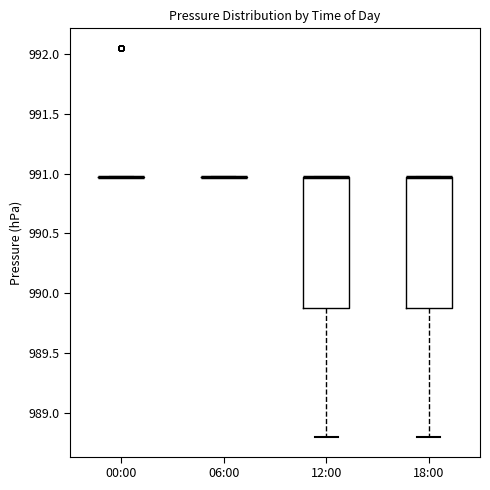

Reading left to right, transcribe this box plot: for each box, give where its median line is, the range the box spans, and where its two whiskers end, as read against the y-axis. The values are not printed on the chart, so give them approximately, as read against the axis.

00:00: box collapsed to a line at 990.95, whiskers 990.95 to 990.95
06:00: box collapsed to a line at 990.95, whiskers 990.95 to 990.95
12:00: median 990.95 (drawn on the box's upper edge), box 989.90 to 990.95, whiskers 988.80 to 990.95
18:00: median 990.95 (drawn on the box's upper edge), box 989.90 to 990.95, whiskers 988.80 to 990.95